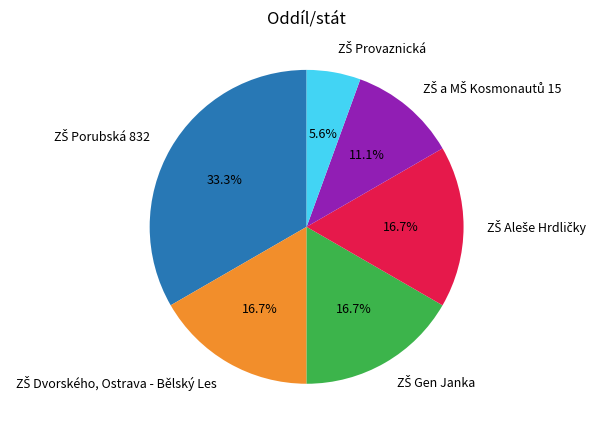

Is there any slice that represents more than half of the pie?

No